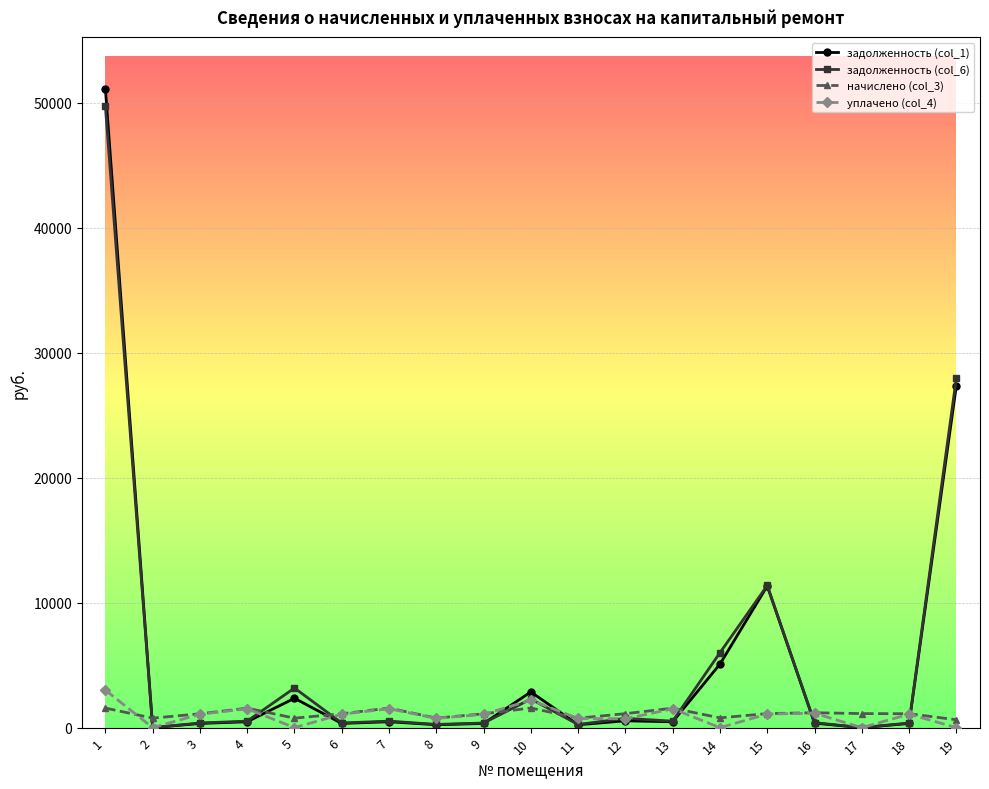

Which series has the widest spread of values?

задолженность (col_1)